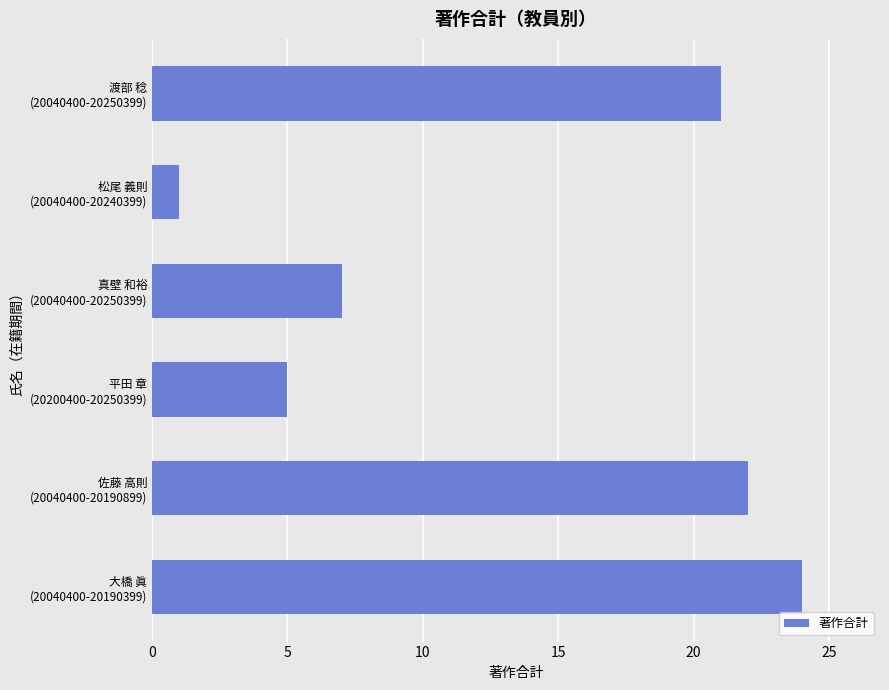

At which category does the chart reach its minimum across all series?

松尾 義則
(20040400-20240399)